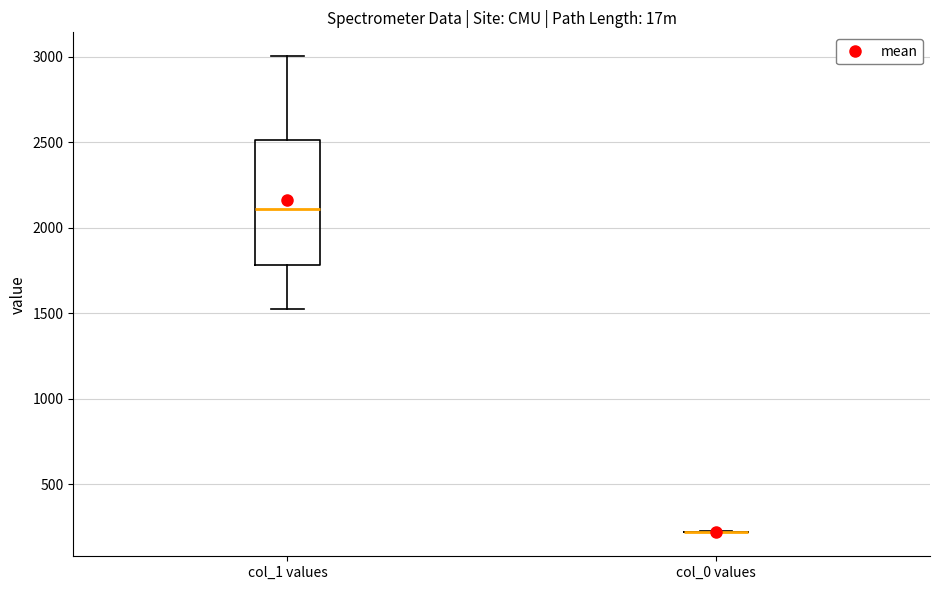

Reading left to right, transcribe this box plot: for each box, give where its median line is, the range the box spans, and where its two whiskers end, as read against the y-axis. The values are not printed on the chart, so give them approximately, as read against the axis.

col_1 values: median 2100, box 1800 to 2500, whiskers 1500 to 3000
col_0 values: box collapsed to a line at 200, whiskers 200 to 200